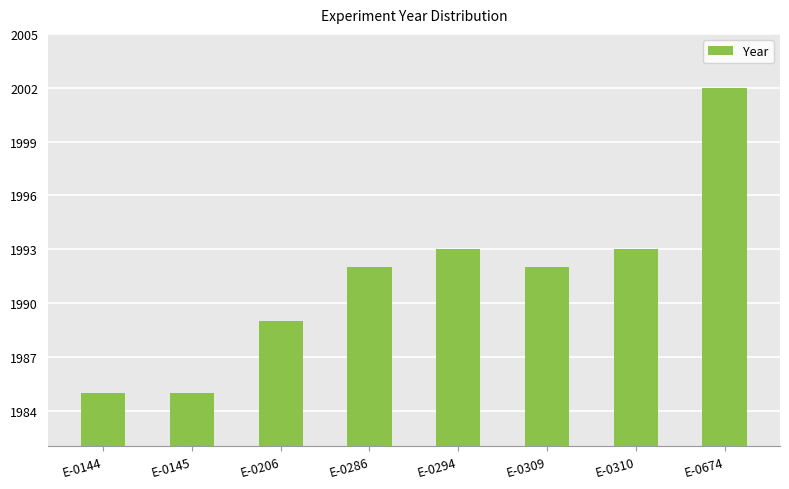

What is the value of the 4th bar from the left?

1992